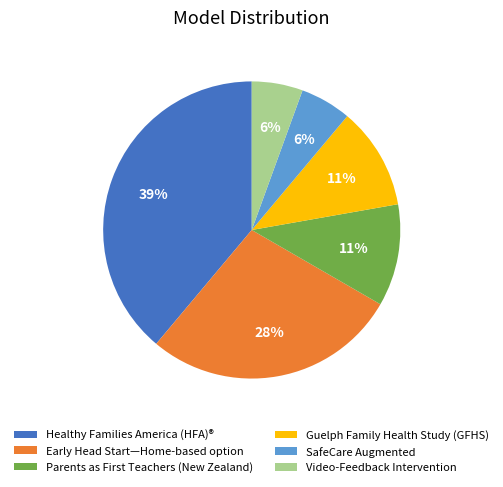

Which category has the biggest portion of the pie?

Healthy Families America (HFA)®